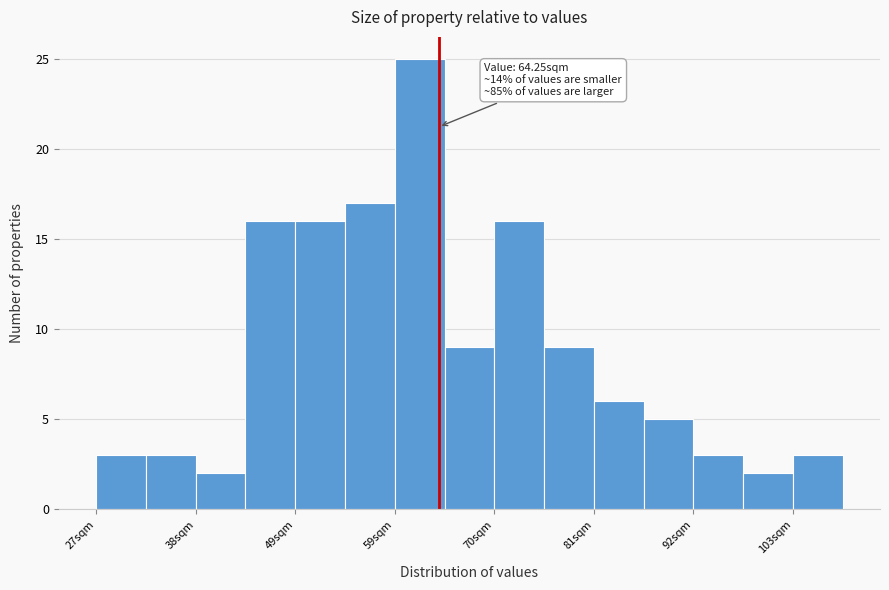

Around what value on the x-axis is the tallest bar? Give the approximate position of its centre, as read against the axis.

62